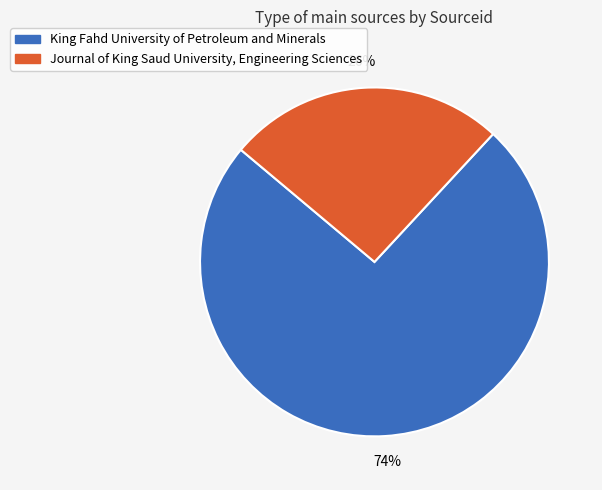

Rank the categories by value from lowest to highest.

Journal of King Saud University, Engineering Sciences, King Fahd University of Petroleum and Minerals